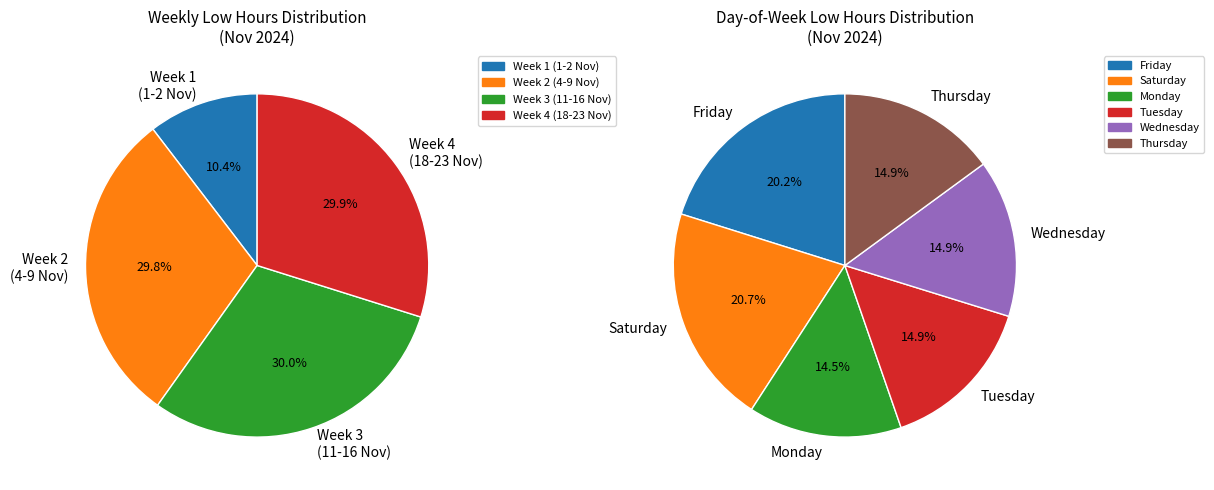

Combined, do 14-Thu and 1-Fri account for over 50%?

No